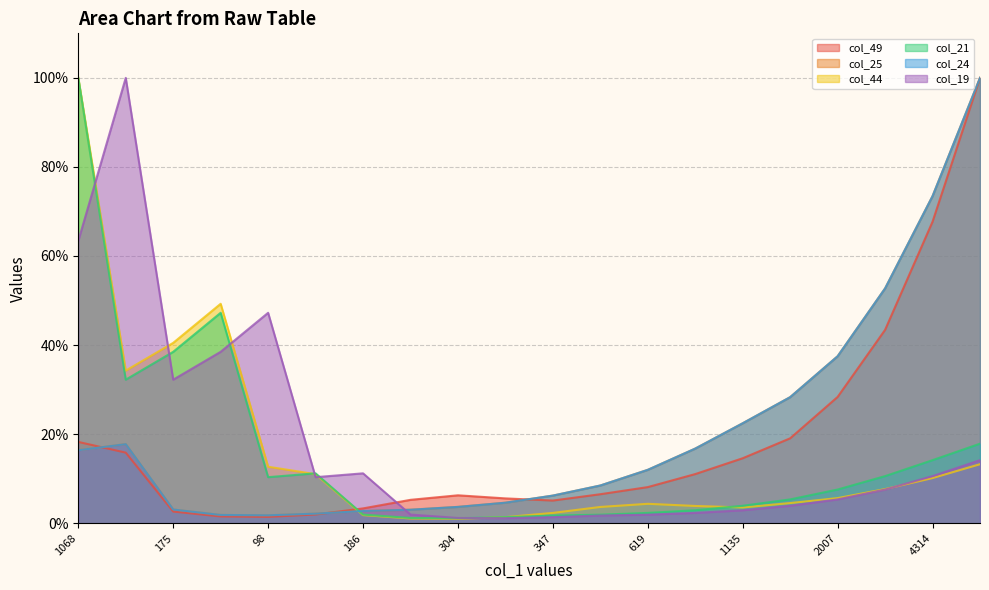

Count the number of data series in this chart.

6